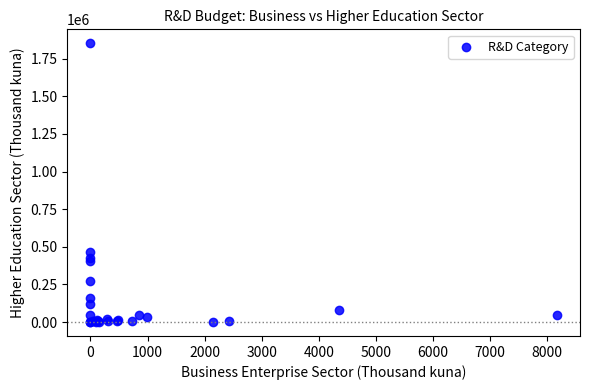

What Y value in the scatter plot is closest to 926088?

466396